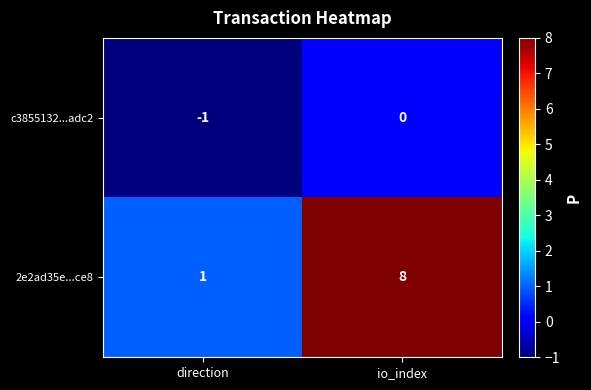

At how many categories does at least one series exceed 3?

1